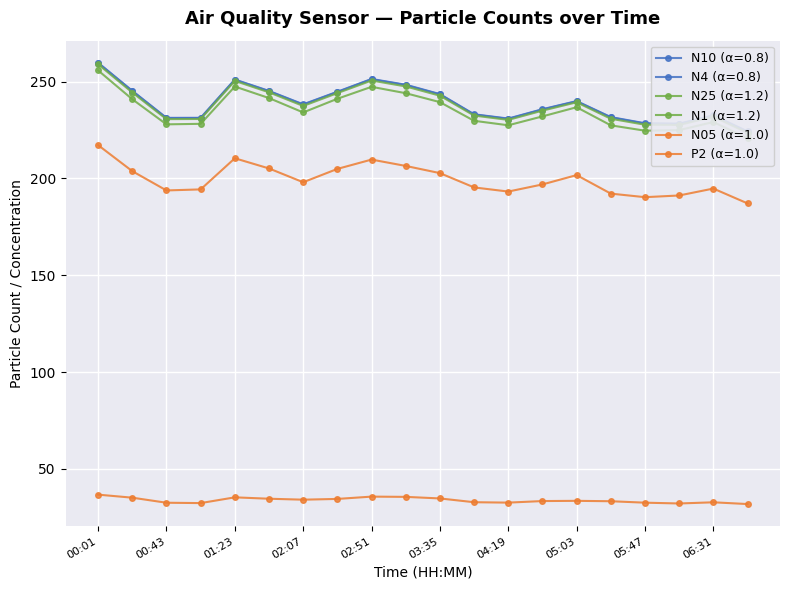

True or false: N05 and N1 cross at least once.

False